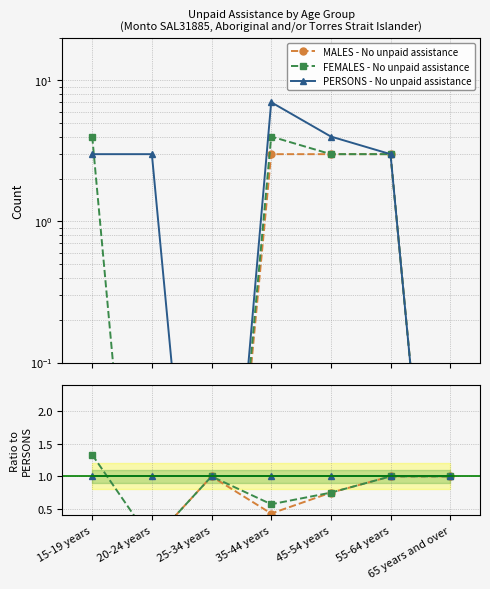

The MALES - No unpaid assistance series shows 0.0 at 15-19 years. True or false?

False